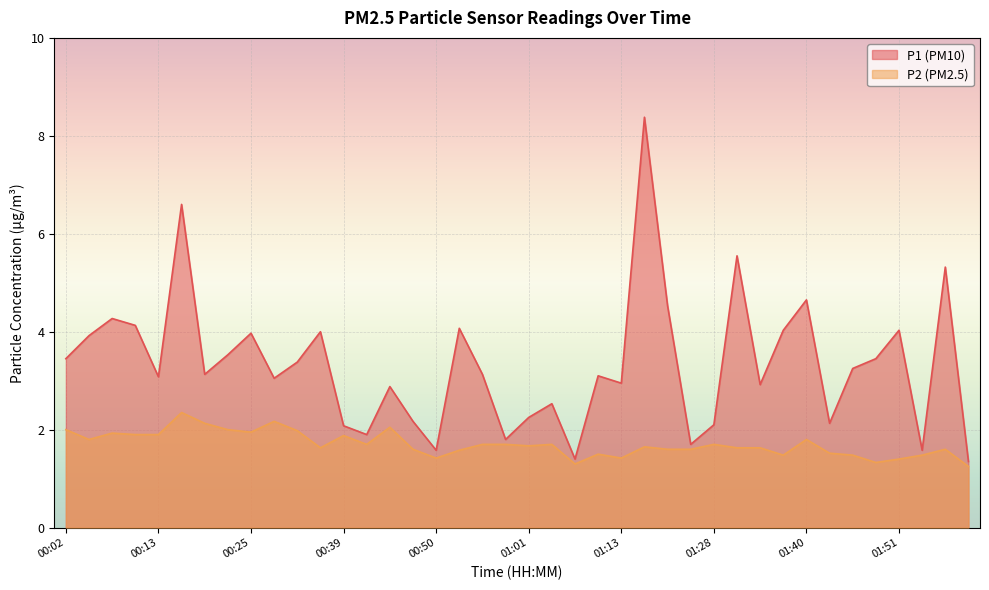

Which series changed the most between 00:13 and 00:22?

P1